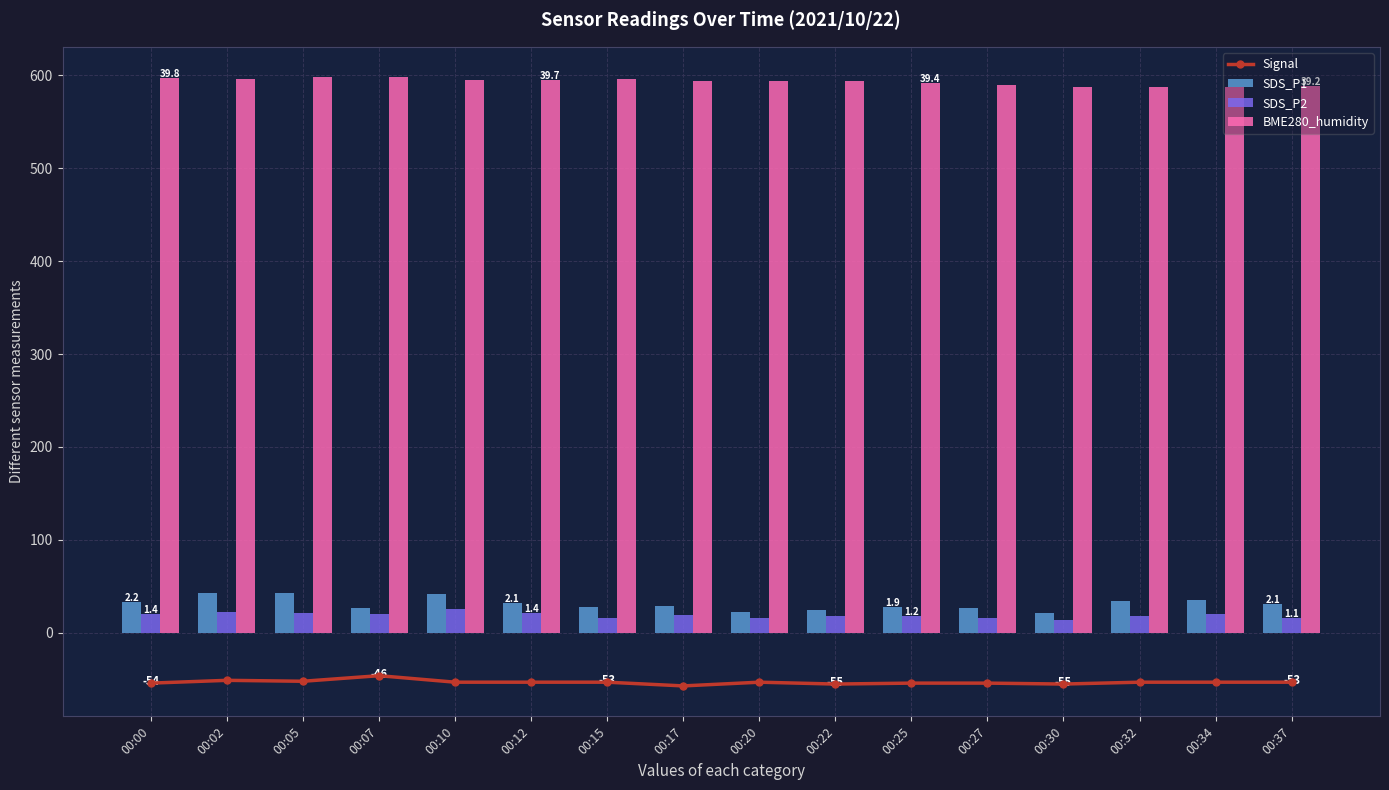

Reading left to right, list all the values displayed in this chart.

Signal: 00:00=-54.0	00:02=-51.0	00:05=-52.0	00:07=-46.0	00:10=-53.0	00:12=-53.0	00:15=-53.0	00:17=-57.0	00:20=-53.0	00:22=-55.0	00:25=-54.0	00:27=-54.0	00:30=-55.0	00:32=-53.0	00:34=-53.0	00:37=-53.0
SDS_P1: 00:00=33.0	00:02=43.2	00:05=43.2	00:07=27.0	00:10=42.0	00:12=31.9	00:15=27.8	00:17=29.2	00:20=22.8	00:22=25.0	00:25=28.2	00:27=27.0	00:30=21.8	00:32=34.2	00:34=35.2	00:37=31.2
SDS_P2: 00:00=20.2	00:02=22.5	00:05=21.0	00:07=20.2	00:10=25.5	00:12=21.8	00:15=16.5	00:17=18.8	00:20=16.5	00:22=18.0	00:25=18.0	00:27=16.5	00:30=14.0	00:32=18.4	00:34=20.2	00:37=16.5
BME280_humidity: 00:00=597.0	00:02=596.2	00:05=597.8	00:07=597.4	00:10=595.2	00:12=595.2	00:15=595.3	00:17=594.1	00:20=593.4	00:22=593.9	00:25=591.6	00:27=589.8	00:30=587.2	00:32=587.0	00:34=587.1	00:37=588.1